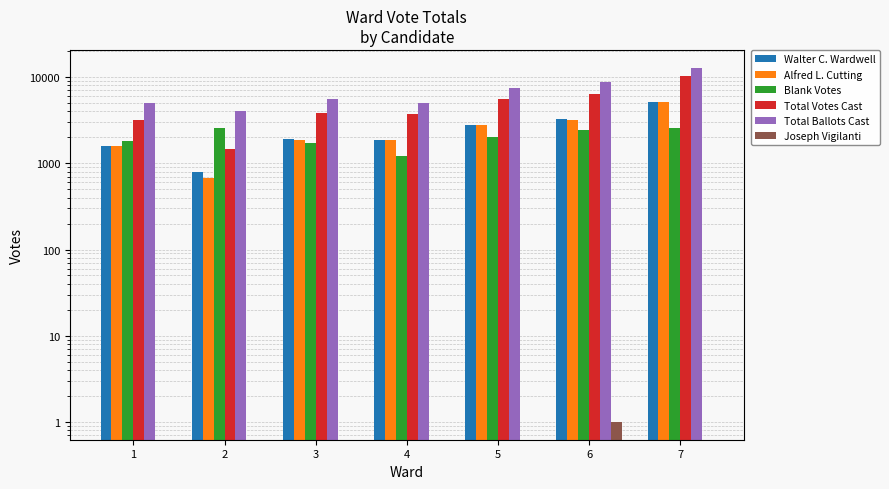

Reading left to right, transcribe all the data shown in this chart.

Walter C. Wardwell: 1=1576	2=790	3=1932	4=1861	5=2770	6=3243	7=5164
Alfred L. Cutting: 1=1593	2=682	3=1858	4=1883	5=2765	6=3196	7=5113
Blank Votes: 1=1829	2=2596	3=1702	4=1206	5=2003	6=2420	7=2575
Total Votes Cast: 1=3169	2=1472	3=3790	4=3744	5=5535	6=6440	7=10277
Total Ballots Cast: 1=4998	2=4068	3=5492	4=4950	5=7538	6=8860	7=12852
Joseph Vigilanti: 1=0	2=0	3=0	4=0	5=0	6=1	7=0